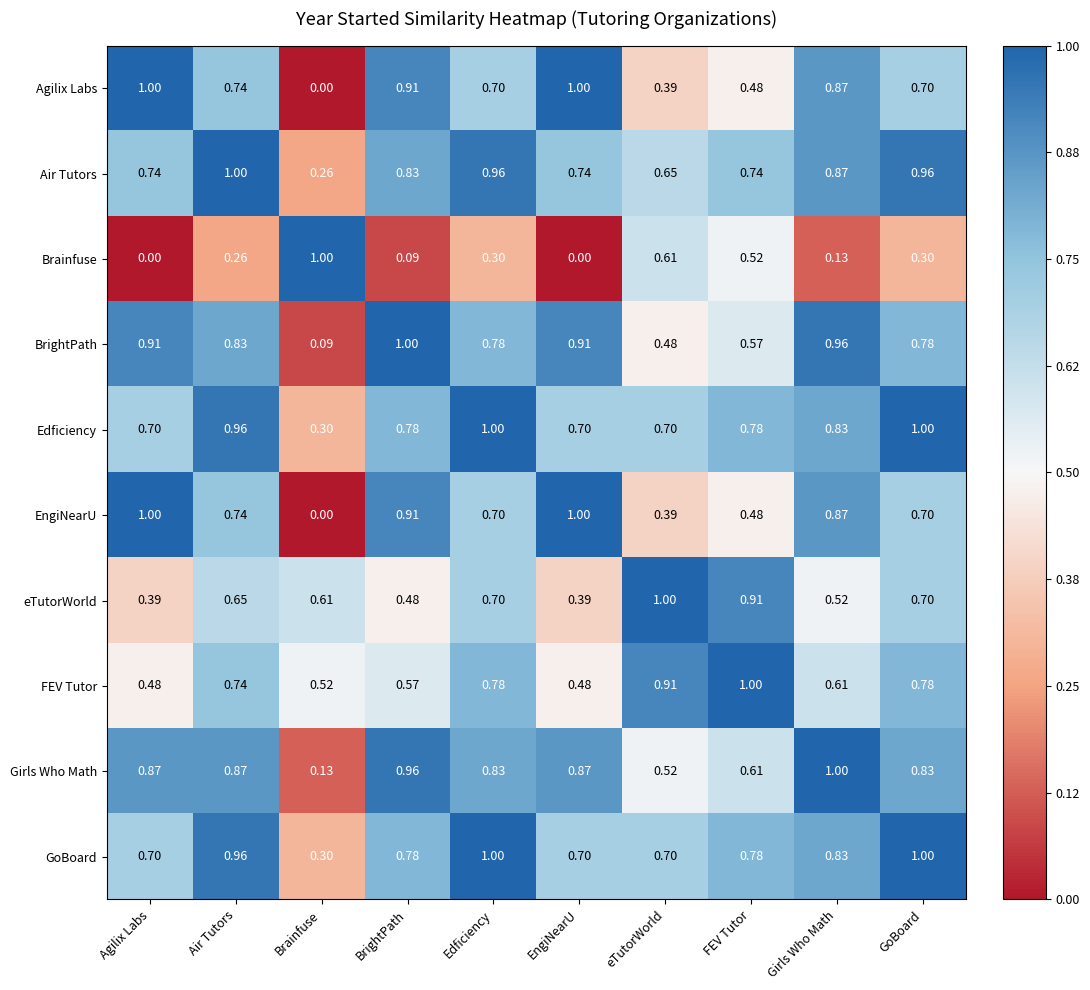

Is the value of BrightPath at Agilix Labs greater than the value of Brainfuse at Girls Who Math?

Yes